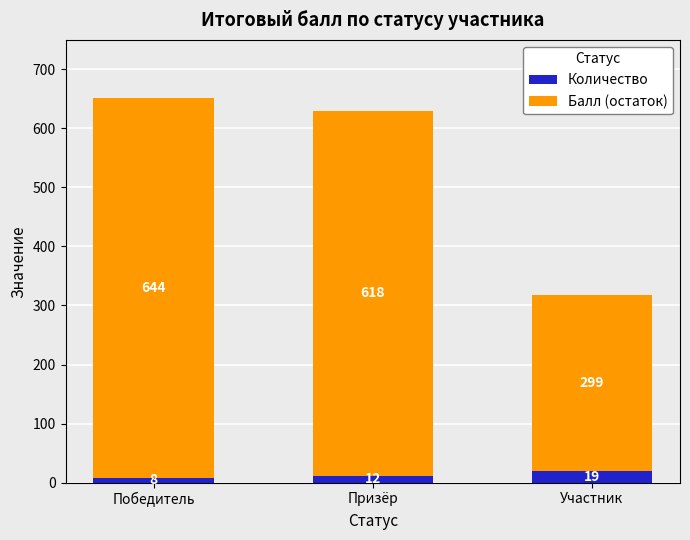

What is the approximate value of Количество at Участник, to the nearest 10?

20